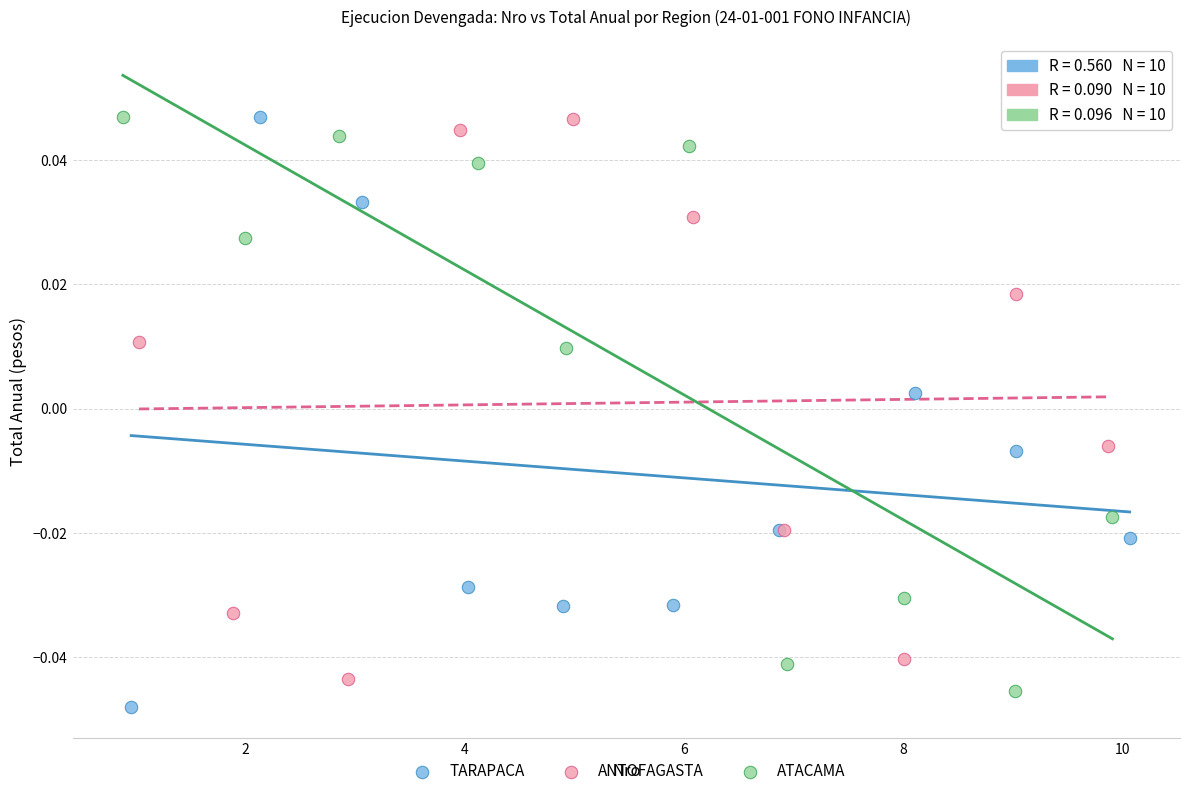

What are all the series names shown in the legend?

TARAPACA, ANTOFAGASTA, ATACAMA